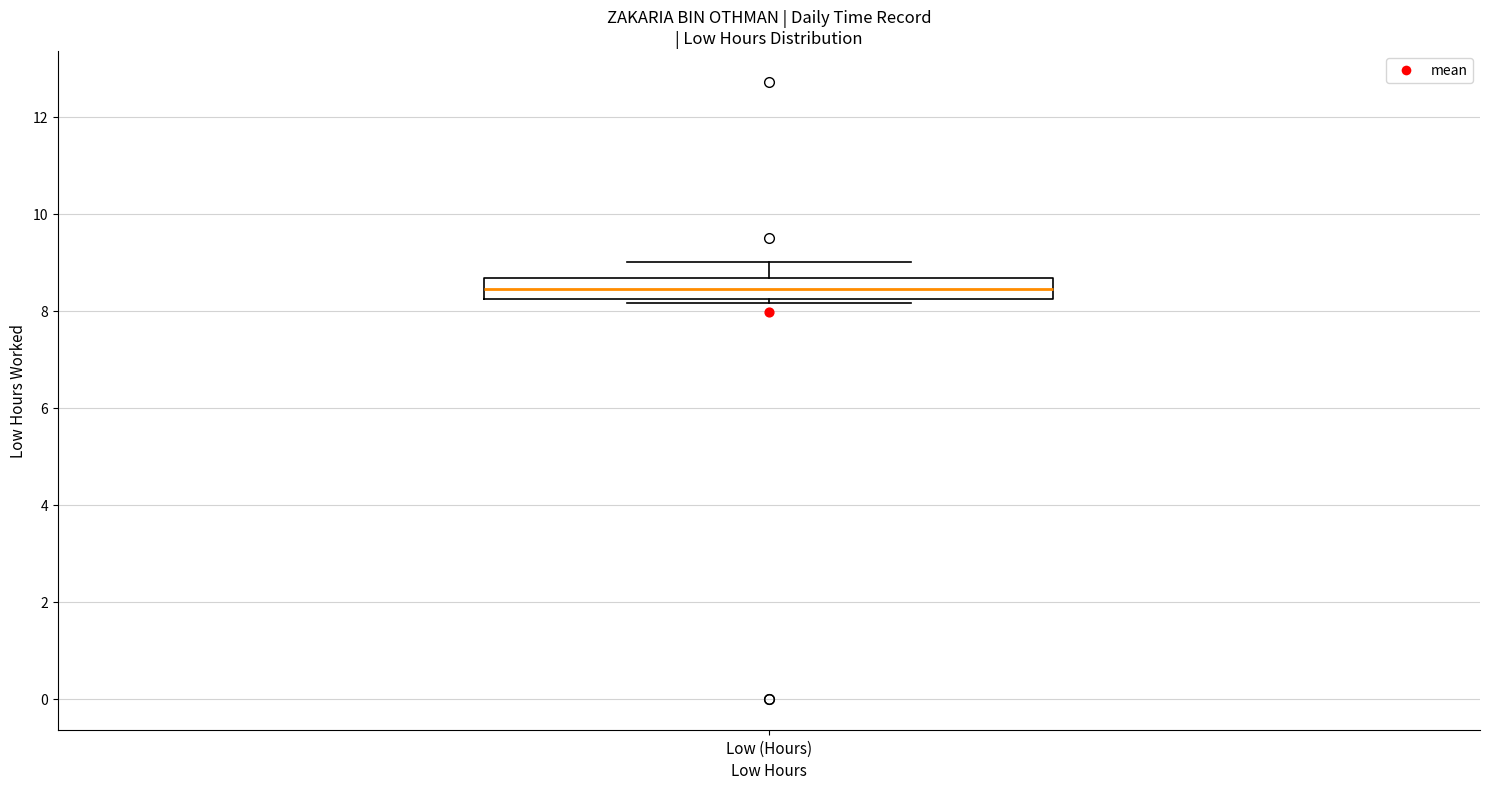

Read this box plot against the y-axis: the position of the median line, the range covered by the box, and the ends of both whiskers. The values are not printed on the chart, so give them approximately, as read against the axis.

median 8.4, box 8.2 to 8.6, whiskers 8.2 (just below the box's lower edge) to 9.0